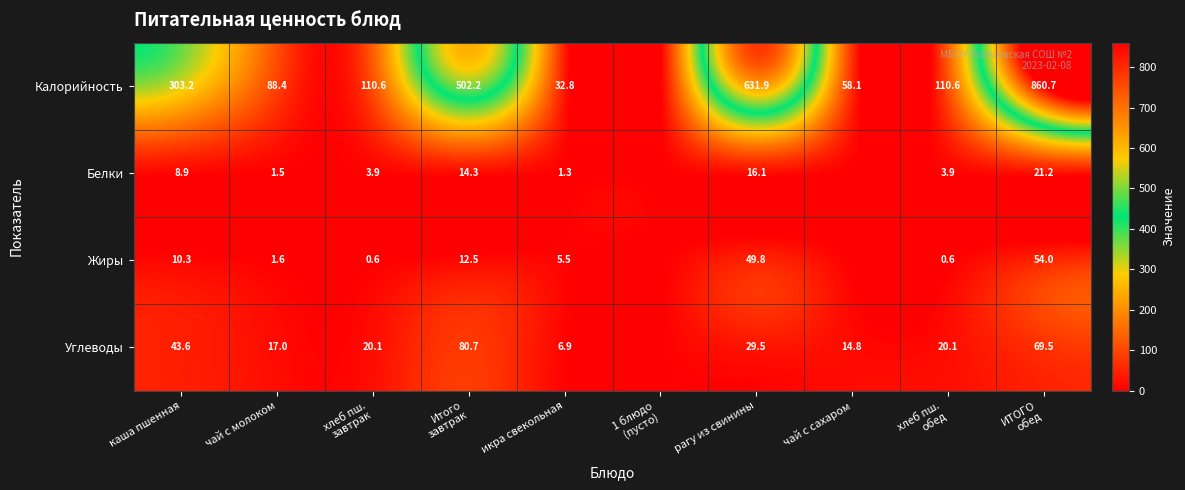

Is the value of Углеводы at икра свекольная greater than the value of Белки at каша пшенная?

No